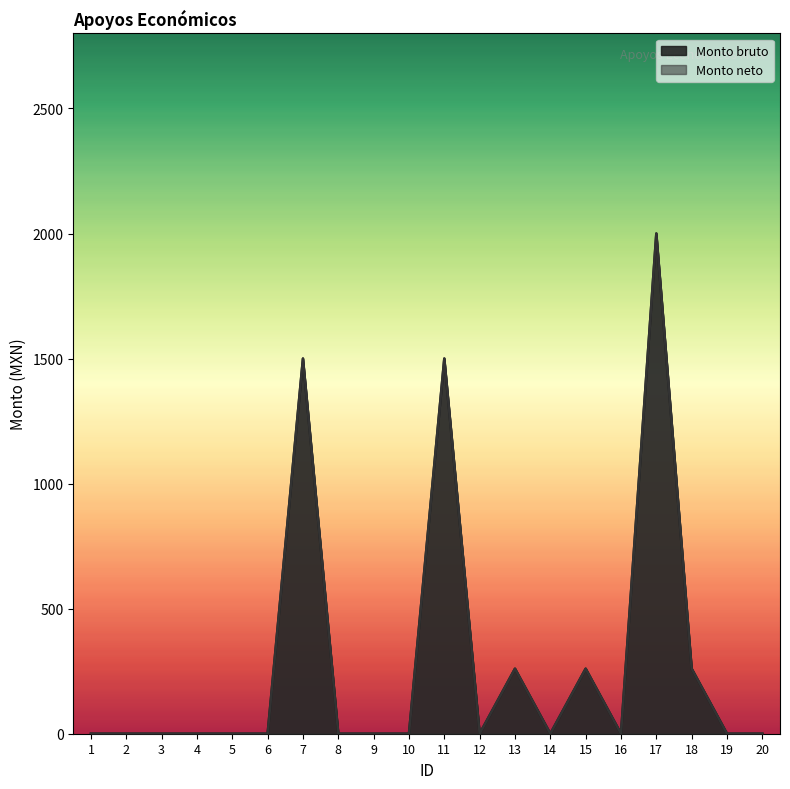

True or false: Monto neto and Monto bruto intersect in this chart.

False